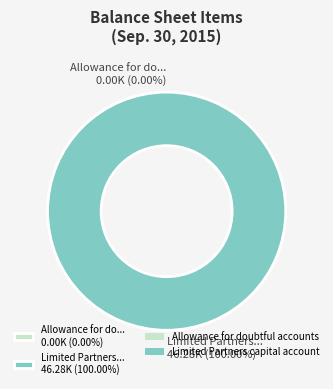

Is it true that Limited Partners capital account is 92% of the pie?

False